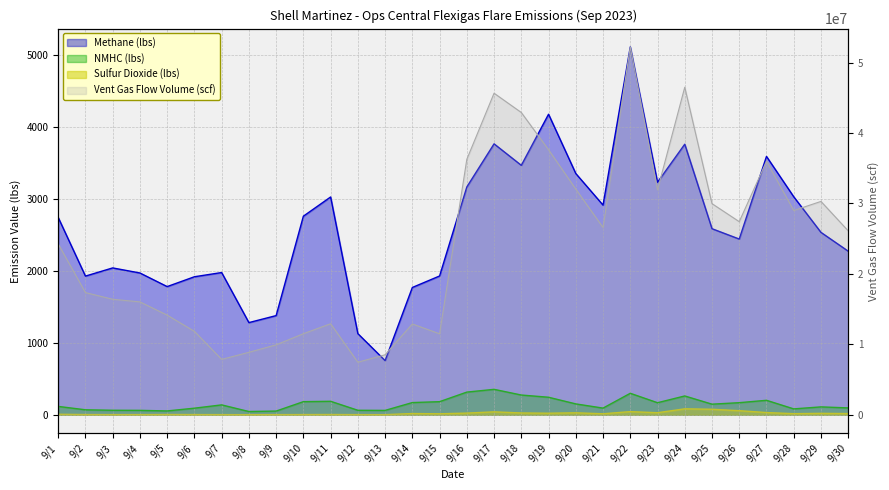

How many categories are shown in the chart?

30